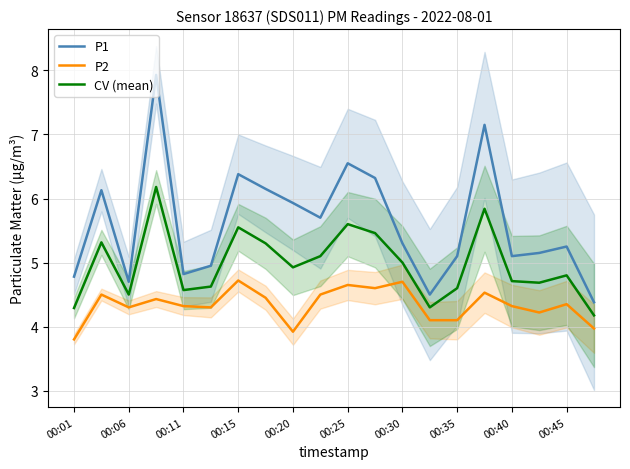

True or false: P2 and CV (mean) cross at least once.

False